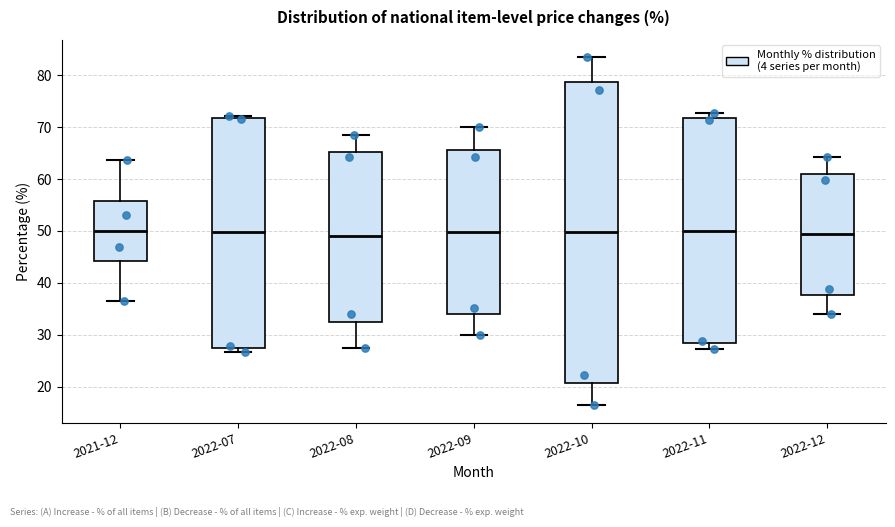

Which box is the tallest, from its lower edge to its upper edge?

2022-10